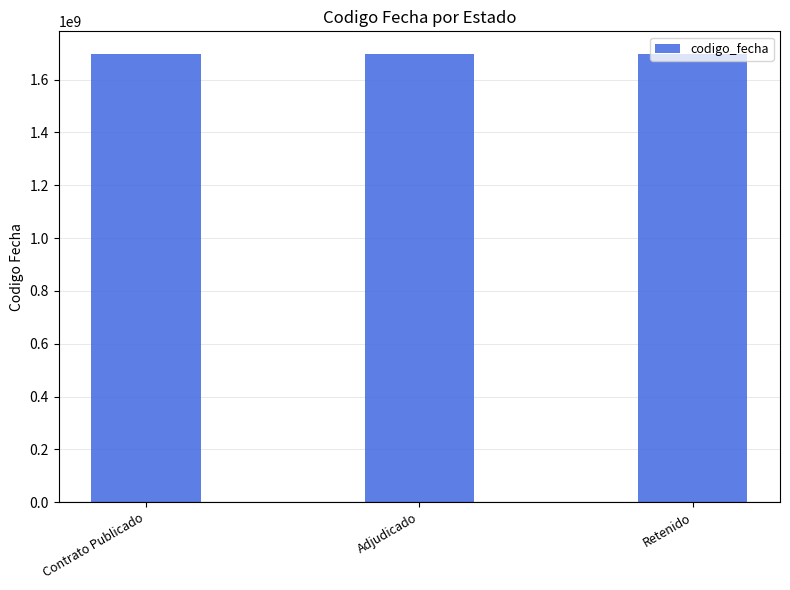

What is the change in value from Contrato Publicado to Retenido?

-1958615